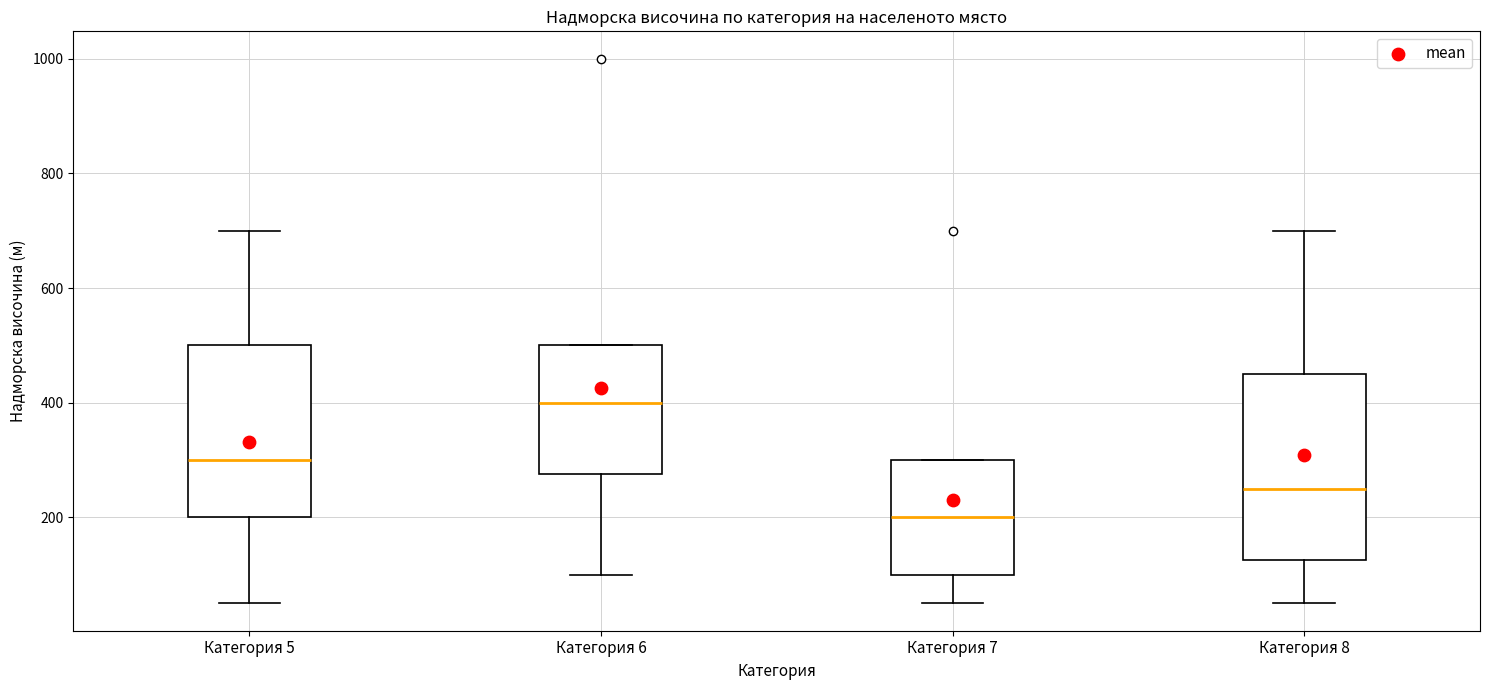

Which box has the lowest median line?

Категория 7